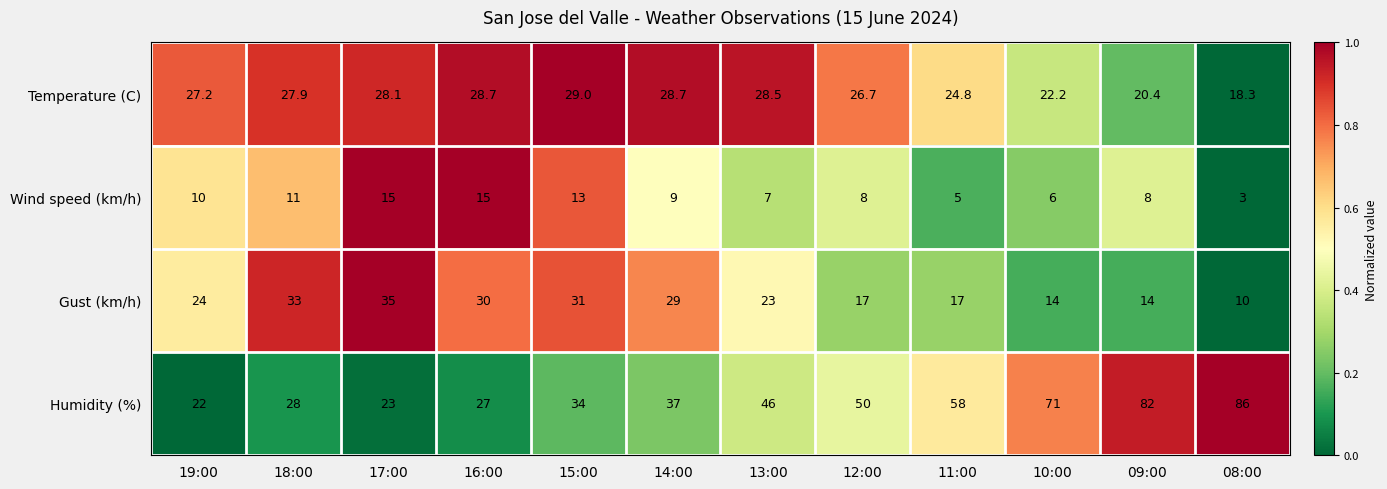

At which category is the sum across all series the highest?

09:00